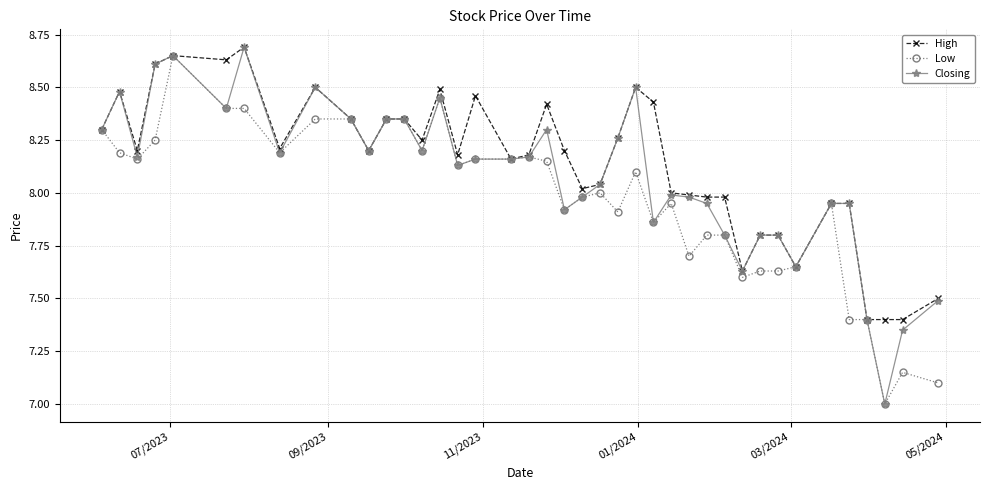

How many data points in Closing are above 8?

23